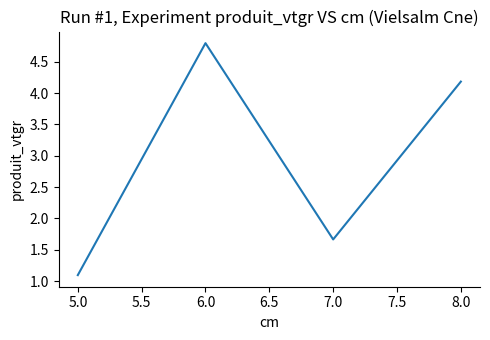

Which category has the lowest value across all series?

5.0